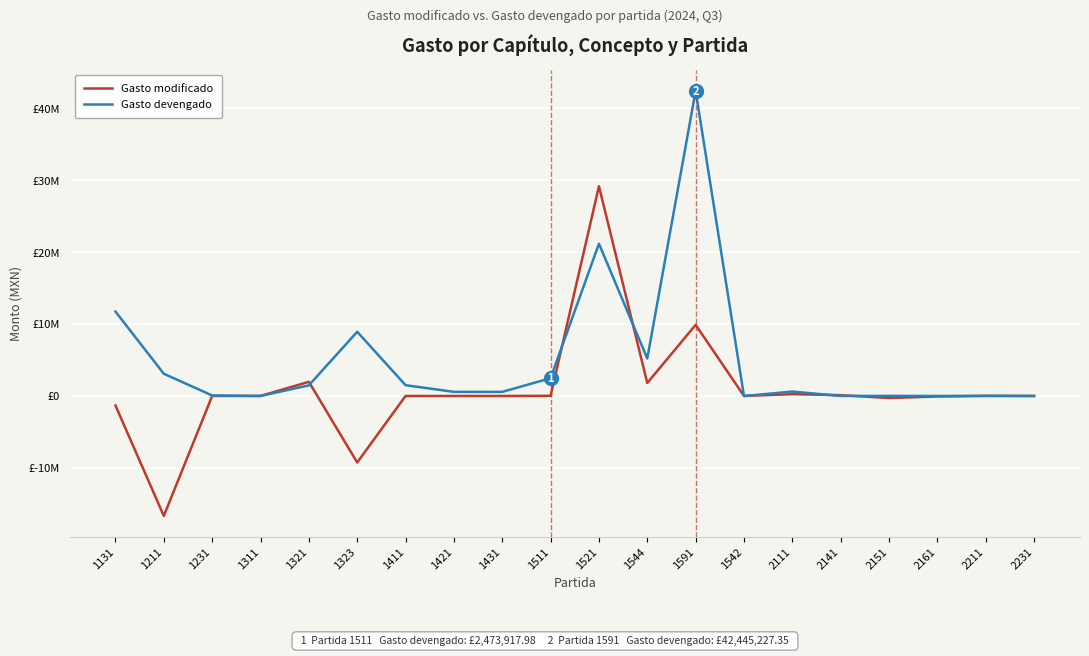

Between 1511 and 2211, which series saw the biggest shift?

Gasto devengado